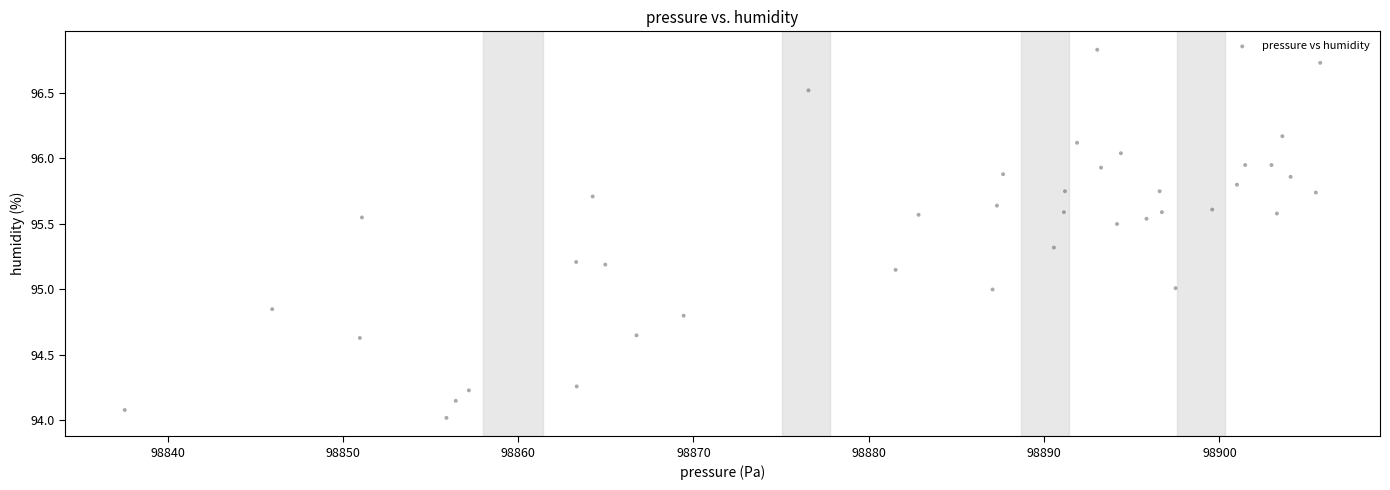

What is the range of Y values (max minus min)?

2.8